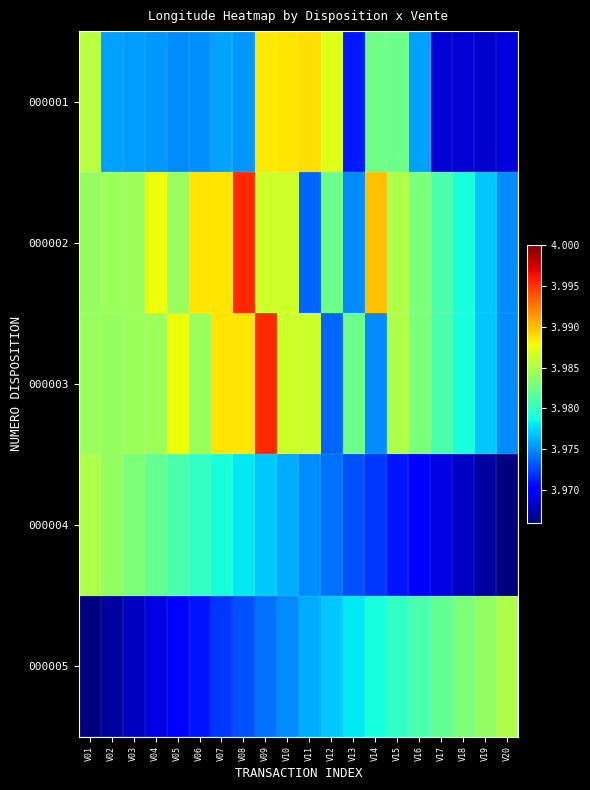

Rank the series at V04 from lowest to highest value.

000005, 000001, 000004, 000003, 000002